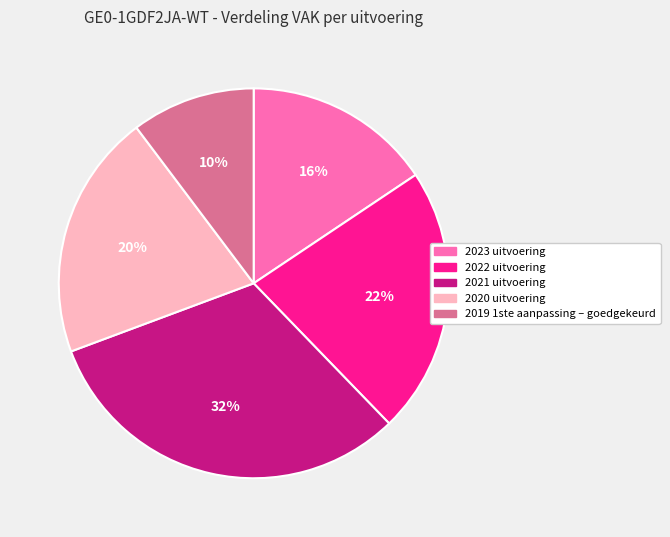

To the nearest percent, what is the combined percentage of 2019 1ste aanpassing – goedgekeurd and 2022 uitvoering?

32%